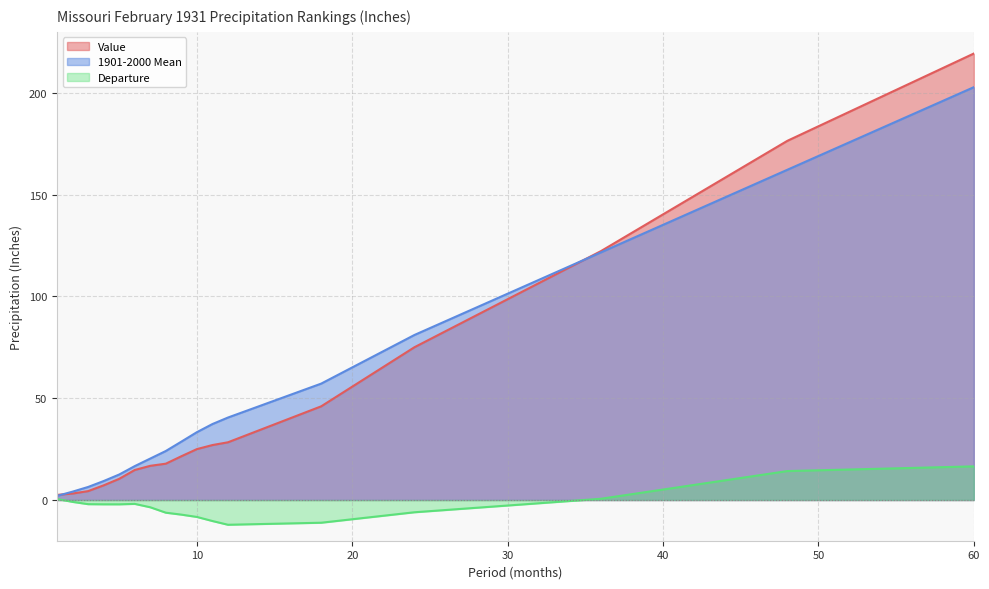

True or false: 1901-2000 Mean has a value of 6.4 at 3.

True